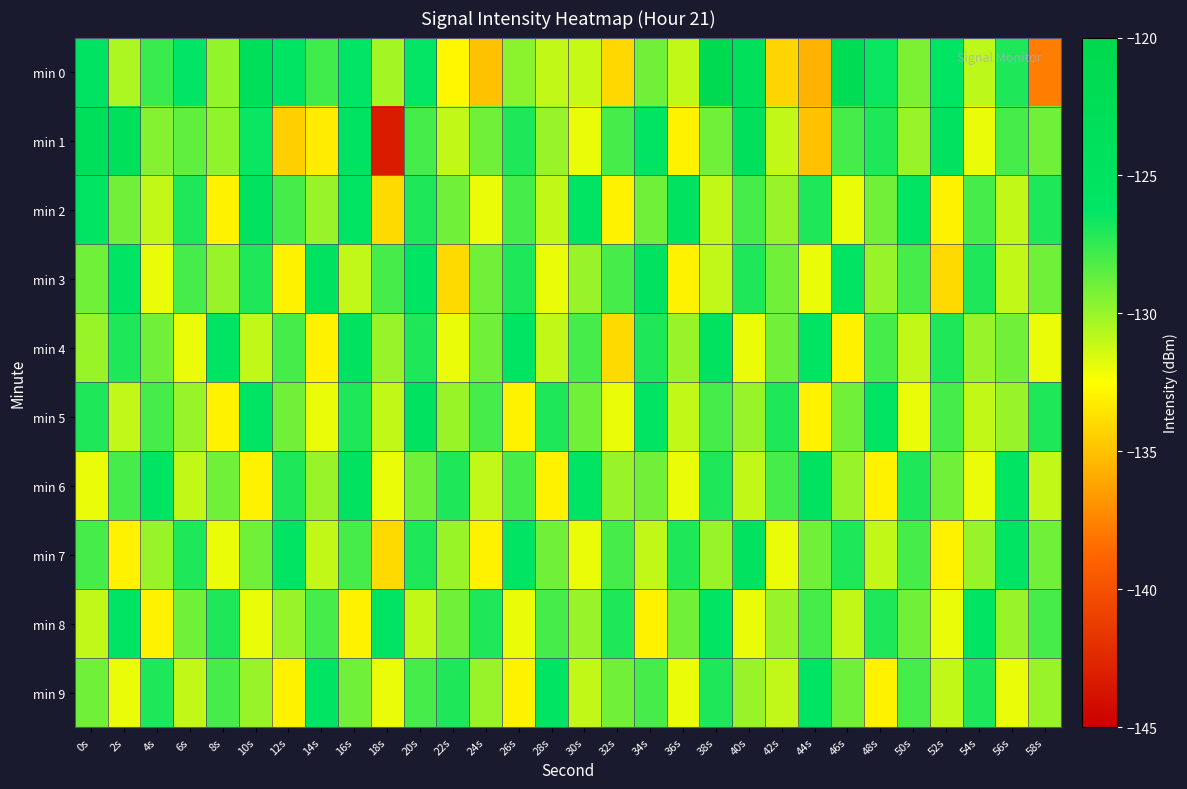

Between 26s and 20s, which is larger?

20s